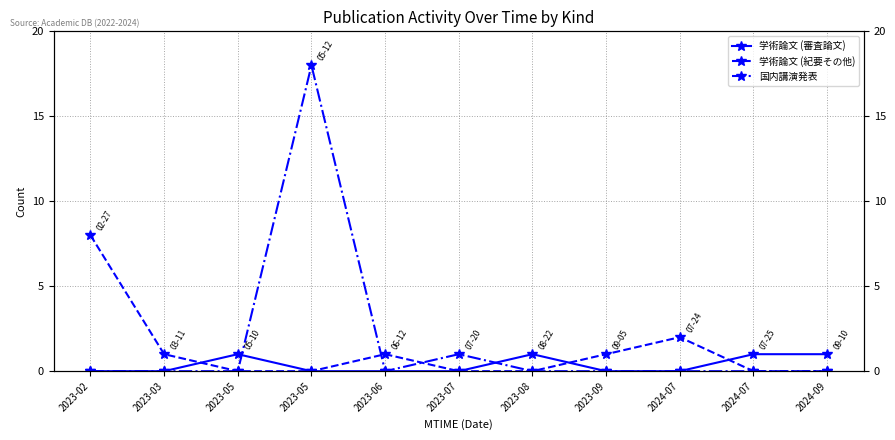

How many lines are shown in the chart?

3